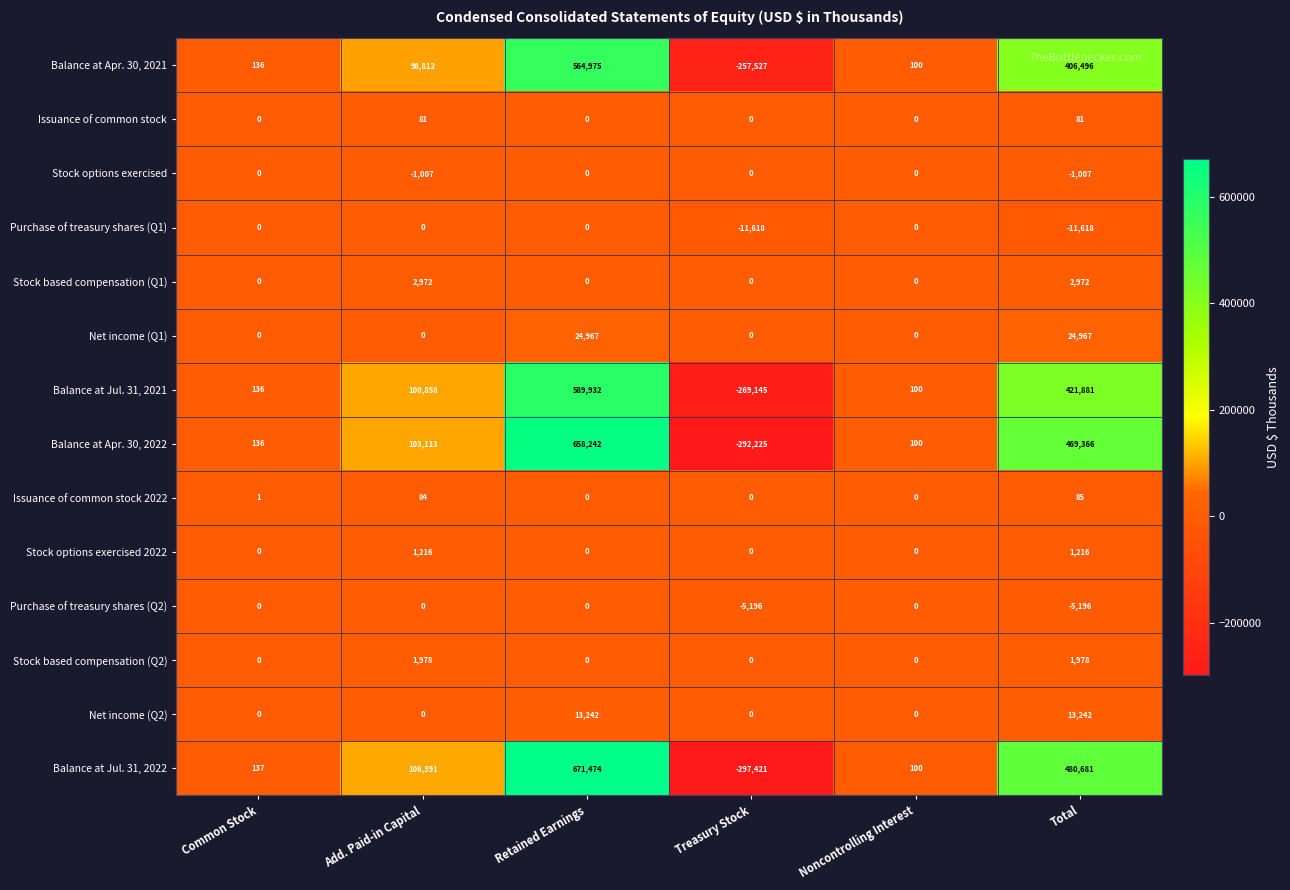

What is the smallest value displayed?

-297421